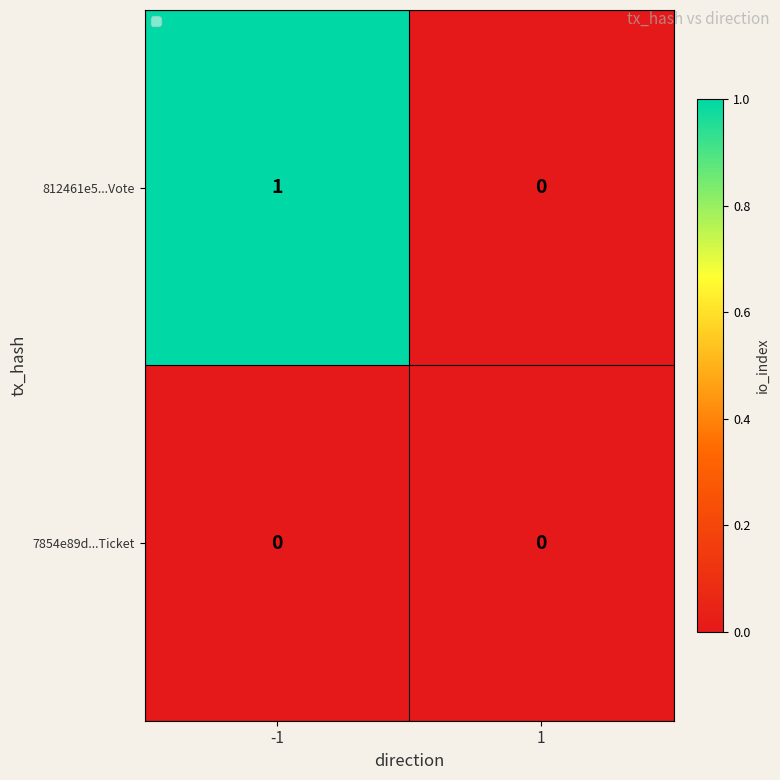

Which series has the largest total across all categories?

812461e5...Vote